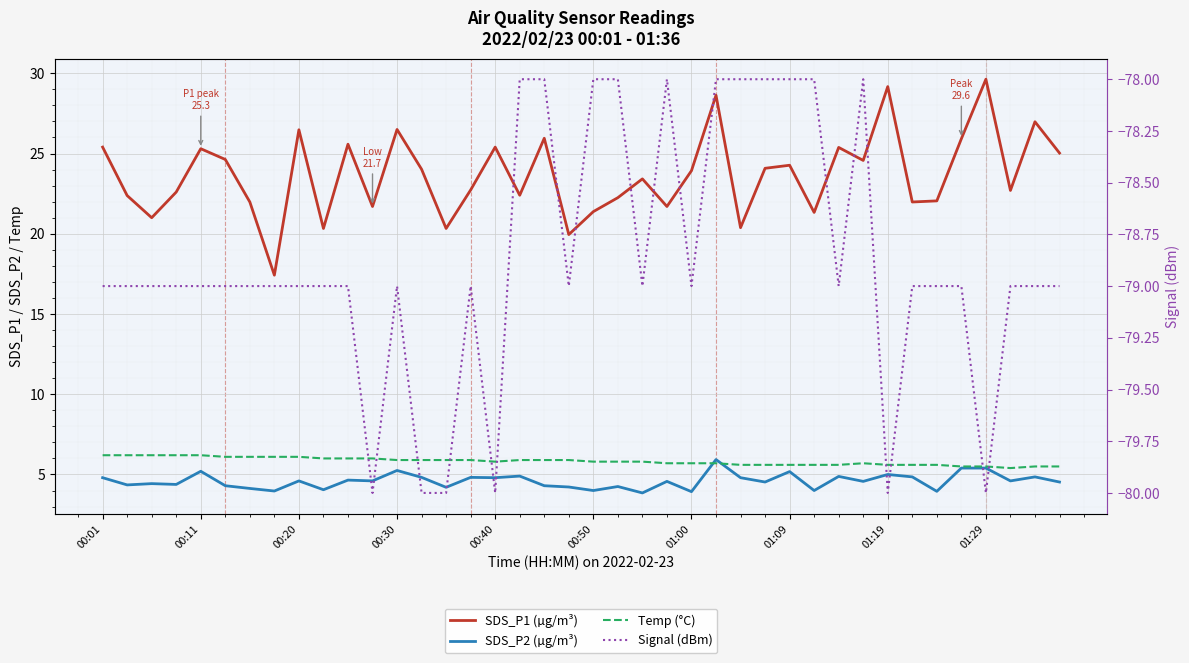

How many interior local peaks does the Signal (dBm) series have?

4